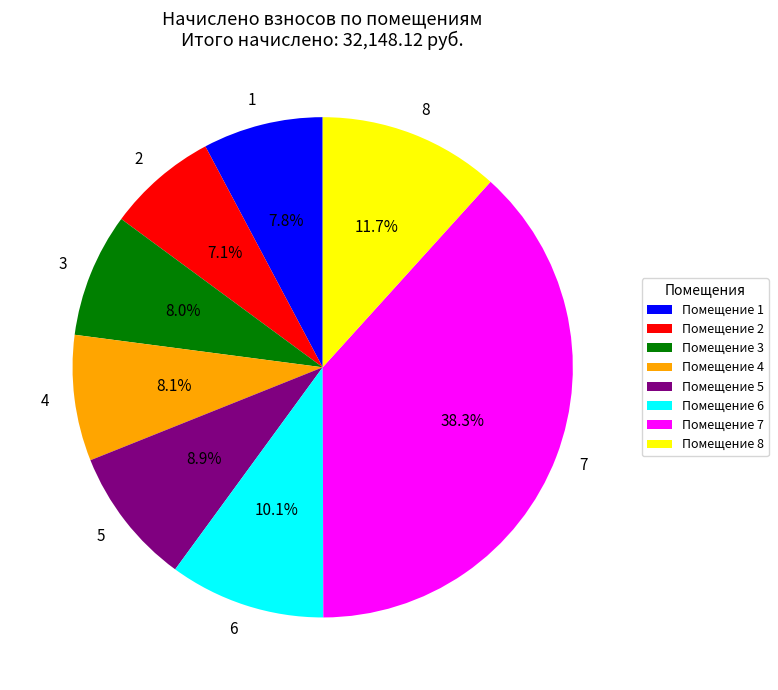

Which slice is the largest?

7